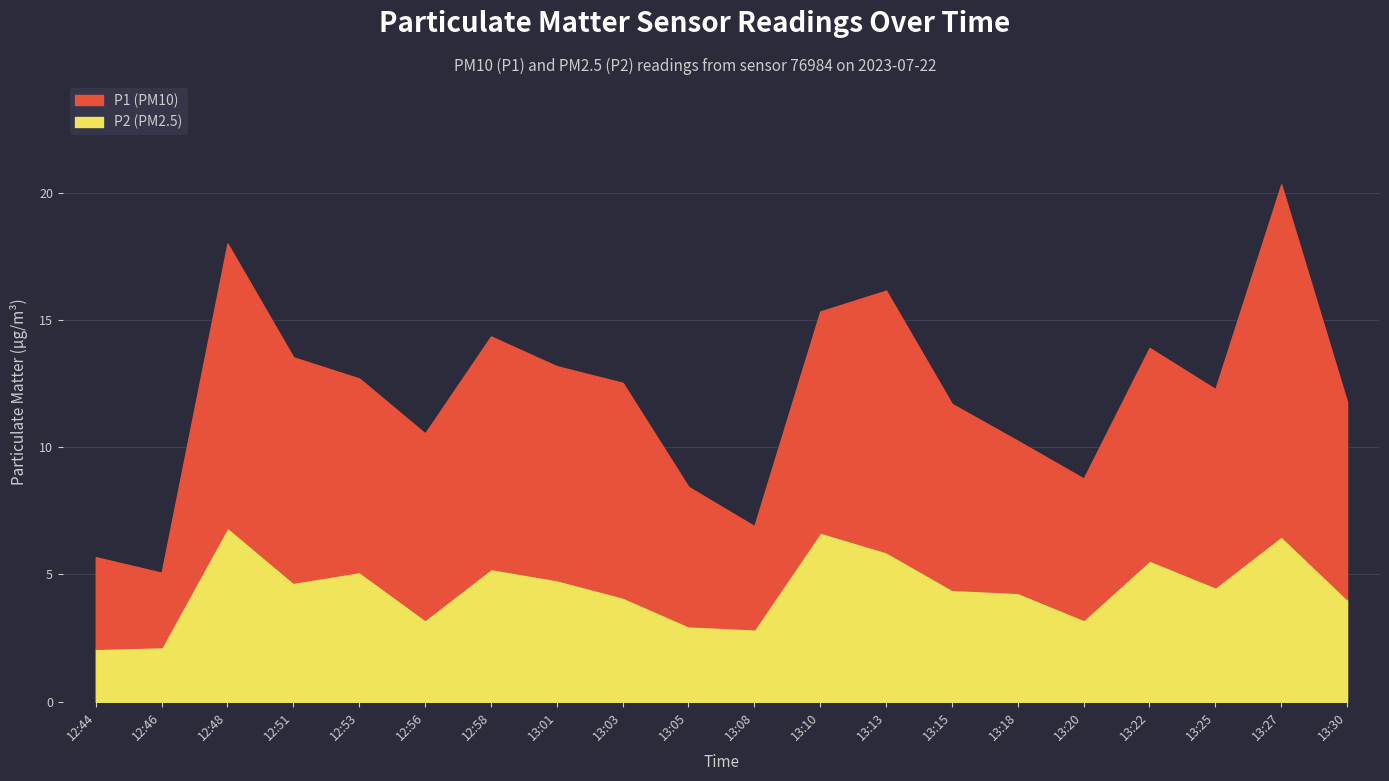

Reading left to right, list all the values displayed in this chart.

P1: 3.6	2.9	11.2	8.8	7.6	7.3	9.1	8.4	8.4	5.5	4.0	8.7	10.3	7.3	6.0	5.5	8.3	7.8	13.8	7.8
P2: 2.1	2.1	6.8	4.7	5.1	3.2	5.2	4.8	4.1	3.0	2.9	6.7	5.9	4.4	4.3	3.2	5.5	4.5	6.5	4.0